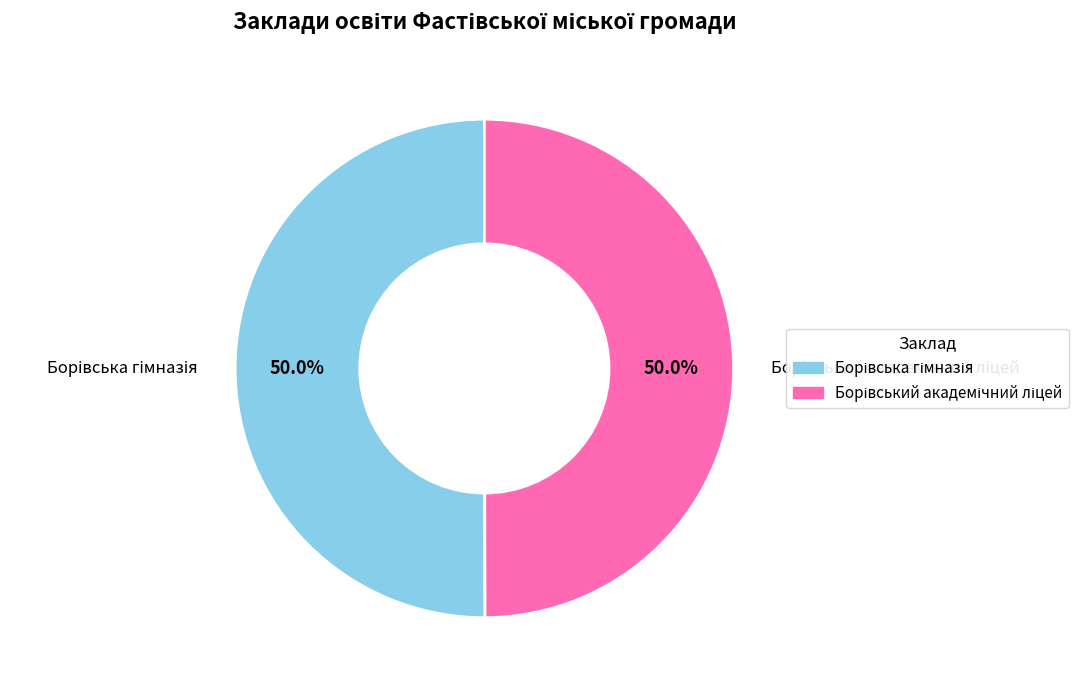

Which has a higher value, Борівська гімназія or Борівський академічний ліцей?

Борівська гімназія